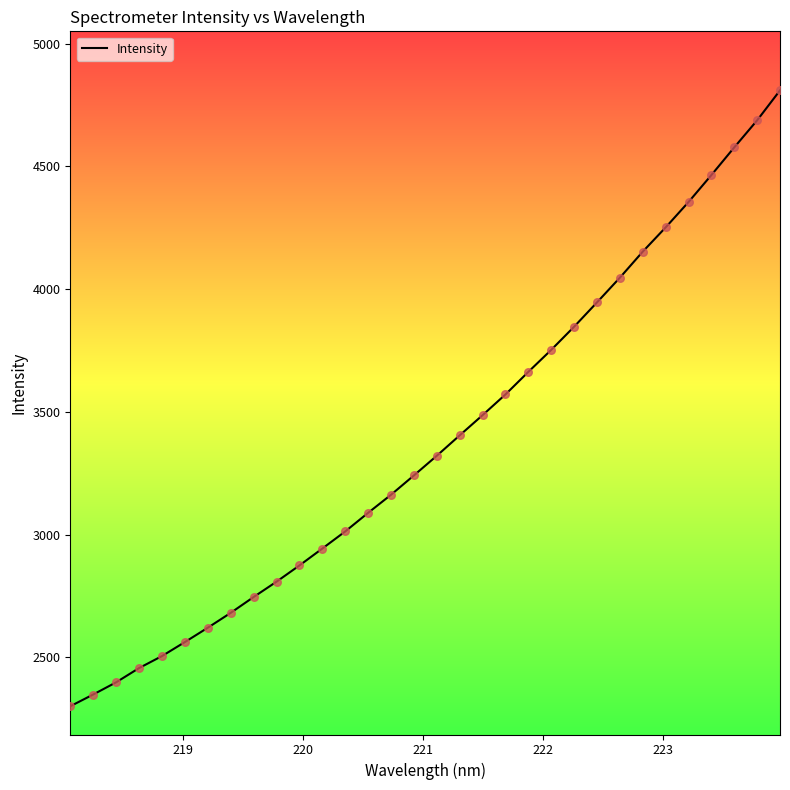

What is the minimum value shown in the chart?

2301.4